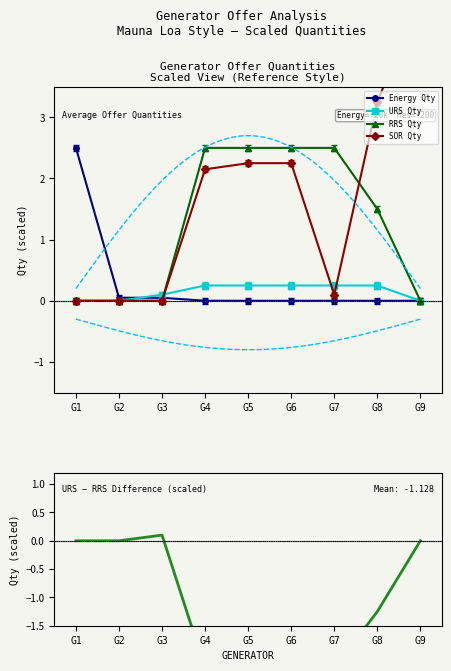

At which category is the sum across all series the highest?

G9